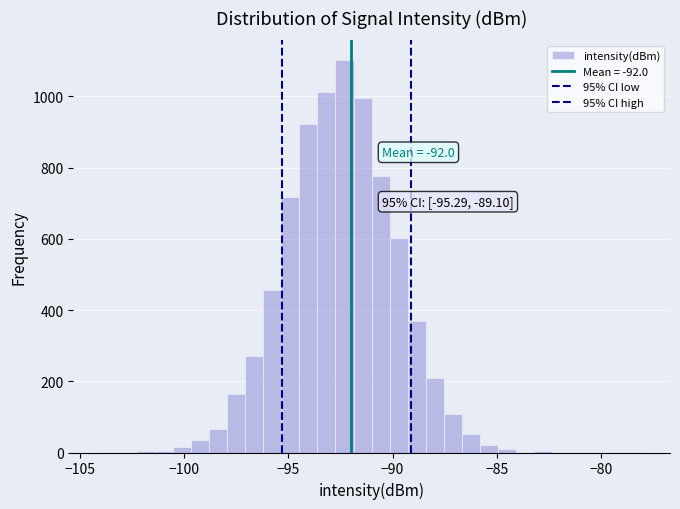

Read against the x-axis, roughly where is the centre of the tallest bar?

-92.5